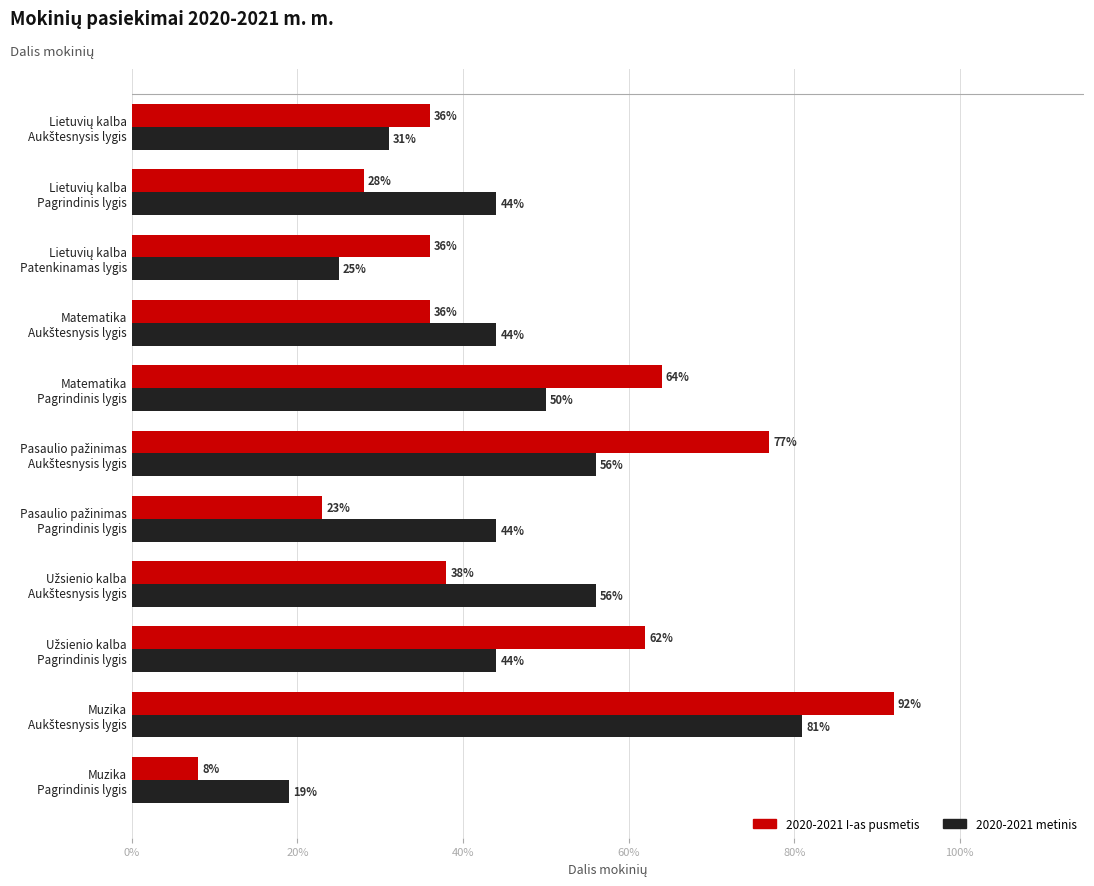

What position from the left is Matematika Aukštesnysis lygis?

4